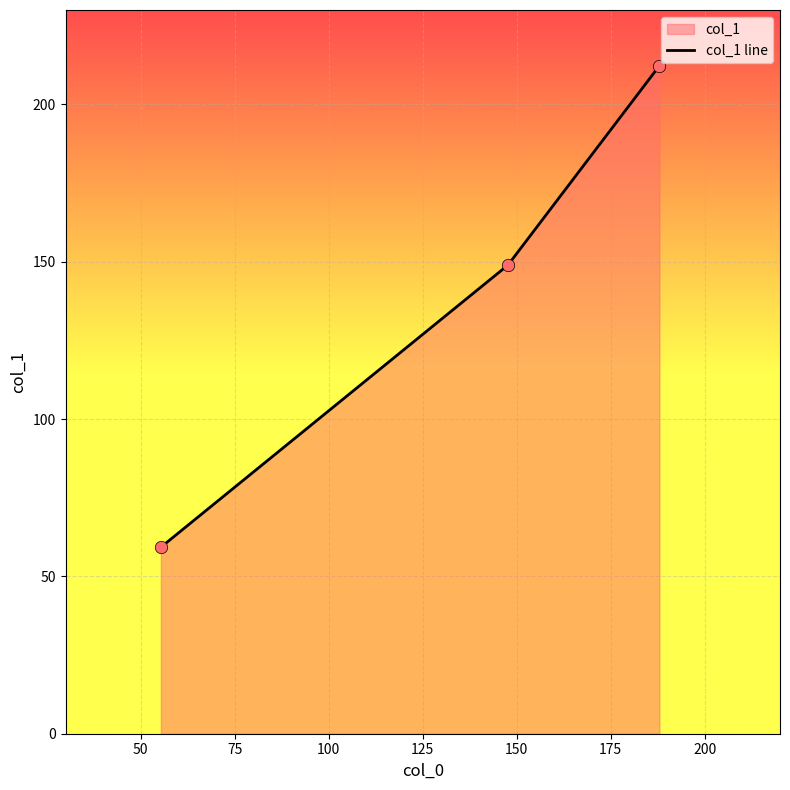

What is the difference between the maximum and minimum values?

153.0